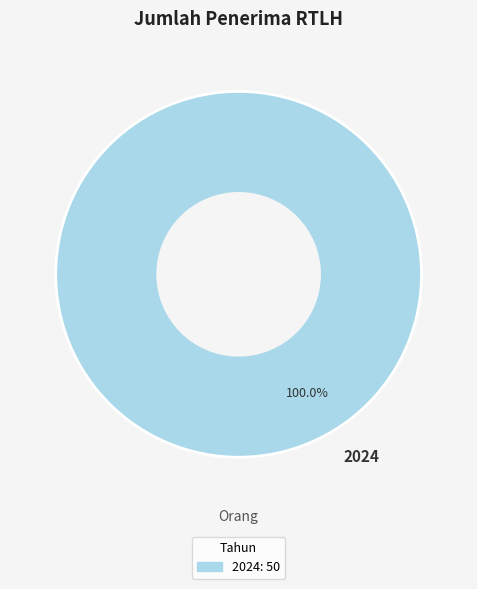

Is there any slice that represents more than half of the pie?

Yes